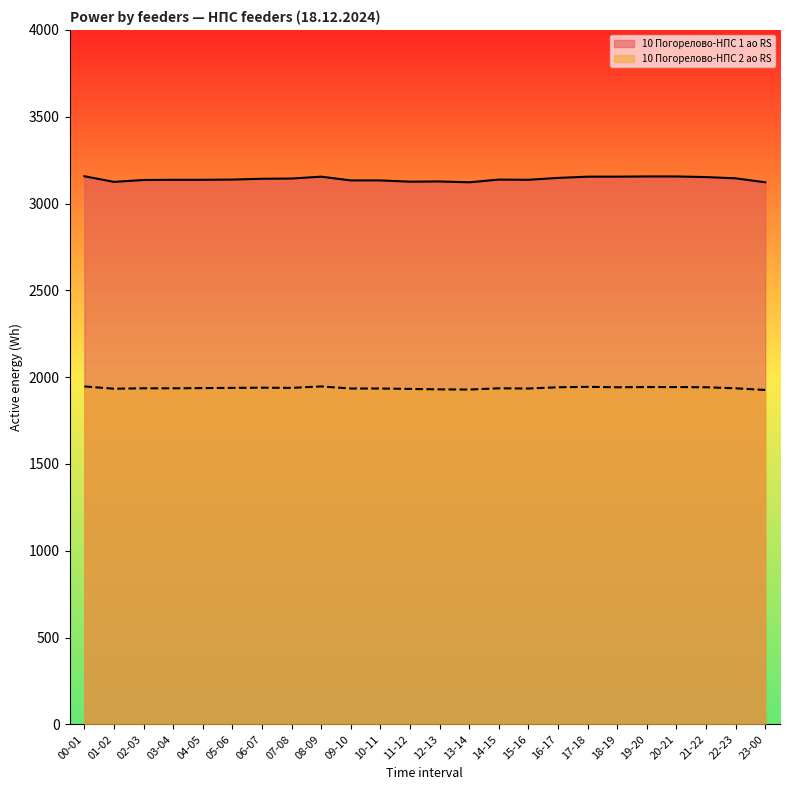

Read the 10 Погорелово-НПС 1 ао RS value at 03-04.

3136.8